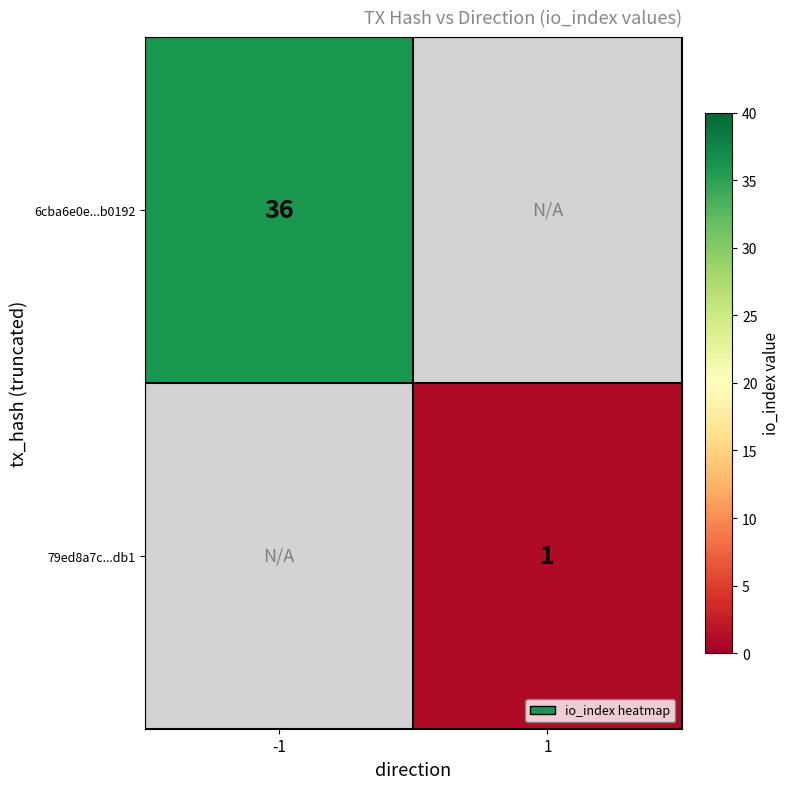

The value of 79ed8a7c...db1 at 1 is 1. True or false?

True